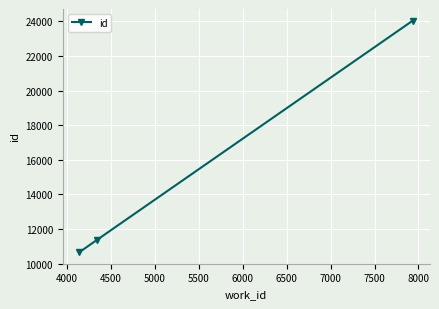

Reading left to right, what are all the values shown in this chart?

10658	11379	24053